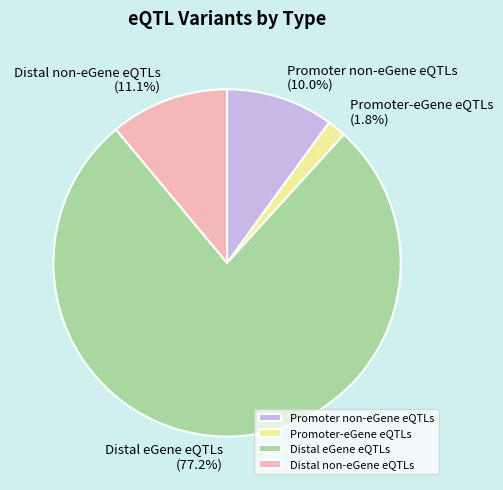

What is the smallest slice in the pie chart?

Promoter-eGene eQTLs